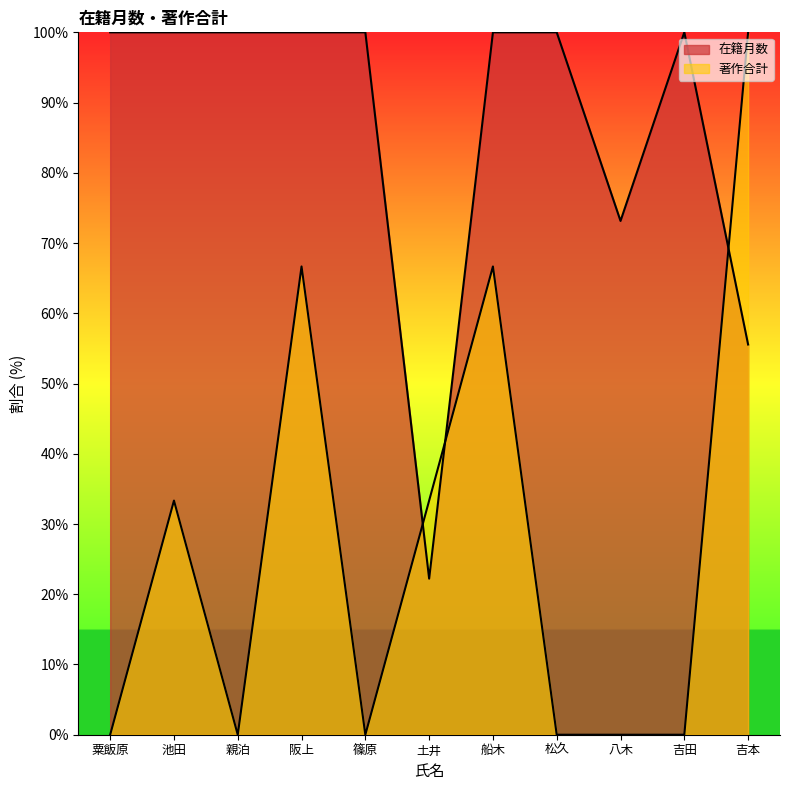

Does the chart display data point markers on the line(s)?

No